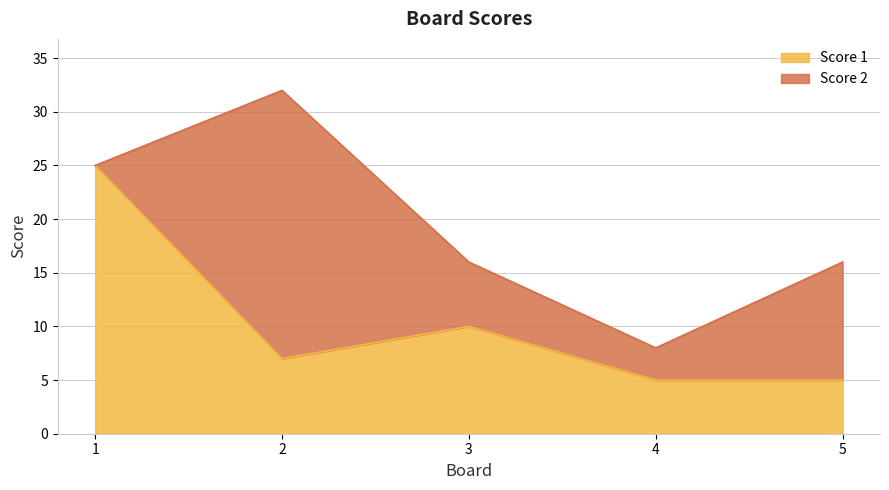

Is it true that the value at 5 is 5?

True